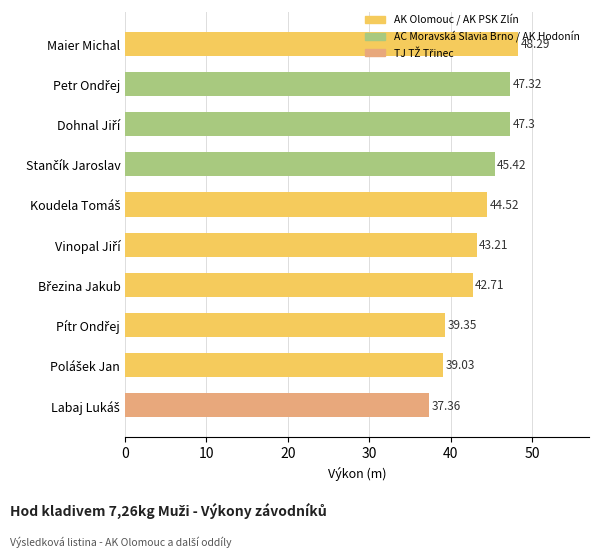

Which category has the highest value across all series?

Maier Michal